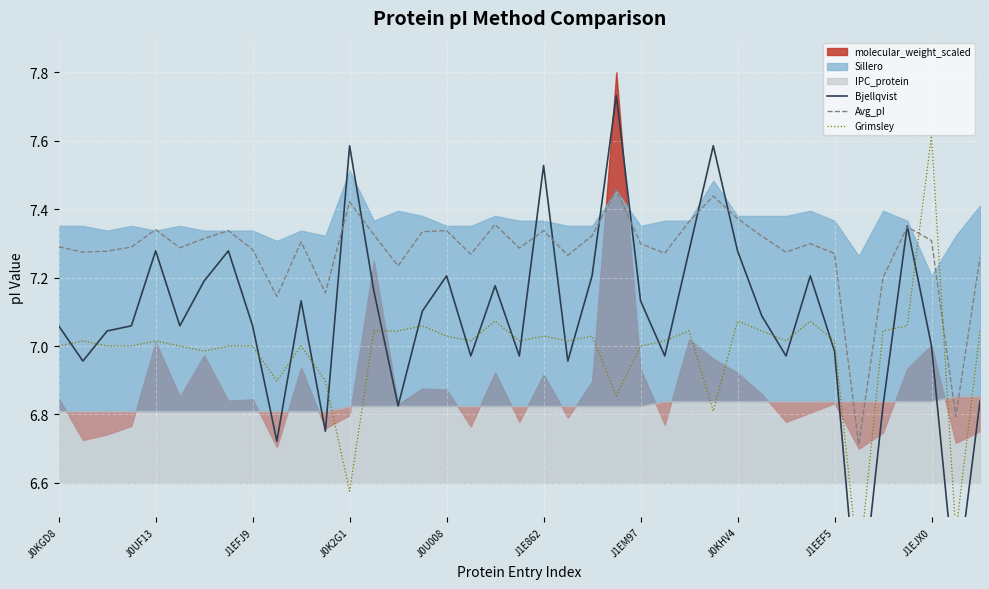

What is the difference between the maximum and second lowest values in the Avg_pI series?

0.7